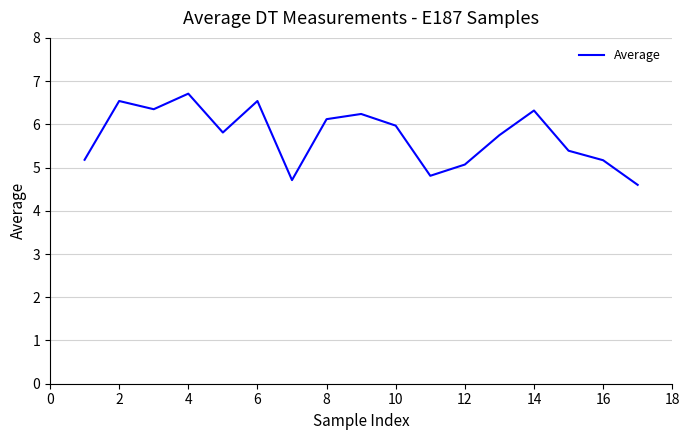

What is the minimum value shown in the chart?

4.6